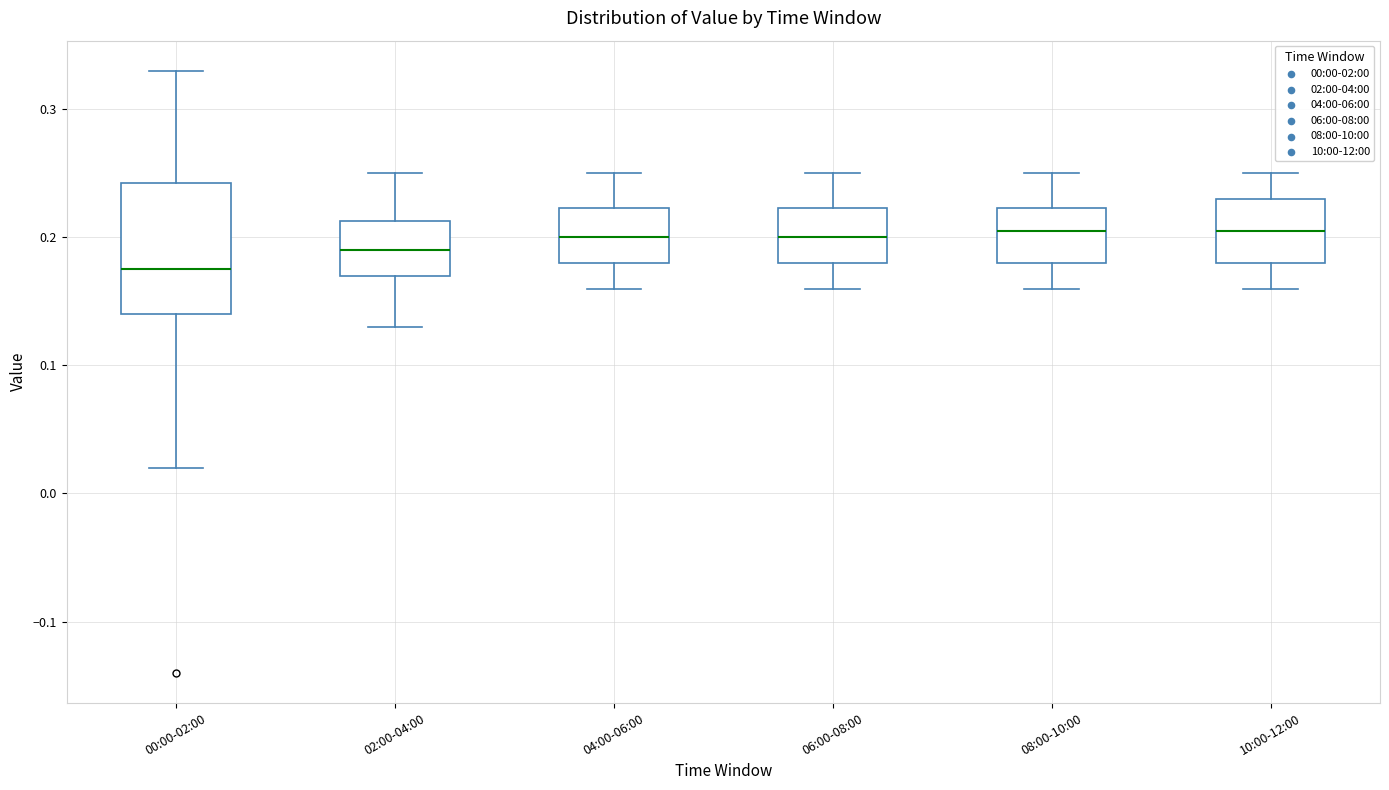

Reading left to right, read every box against the y-axis: the position of its median line, the range the box covers, and the ends of its whiskers. The values are not printed on the chart, so give them approximately, as read against the axis.

00:00-02:00: median 0.18, box 0.14 to 0.24, whiskers 0.02 to 0.33
02:00-04:00: median 0.19, box 0.17 to 0.21, whiskers 0.13 to 0.25
04:00-06:00: median 0.20, box 0.18 to 0.22, whiskers 0.16 to 0.25
06:00-08:00: median 0.20, box 0.18 to 0.22, whiskers 0.16 to 0.25
08:00-10:00: median 0.21, box 0.18 to 0.22, whiskers 0.16 to 0.25
10:00-12:00: median 0.21, box 0.18 to 0.23, whiskers 0.16 to 0.25